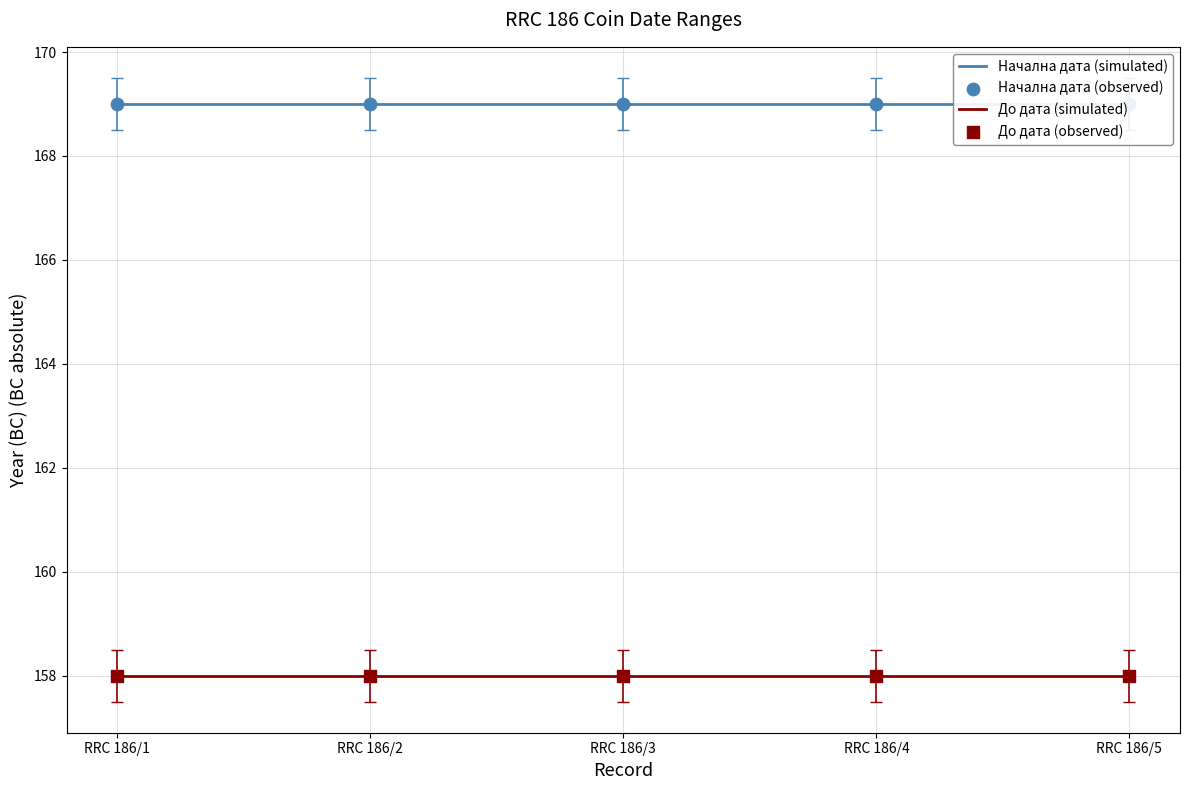

What are all the series names shown in the legend?

Начална дата (simulated), До дата (simulated), Начална дата (observed), До дата (observed)